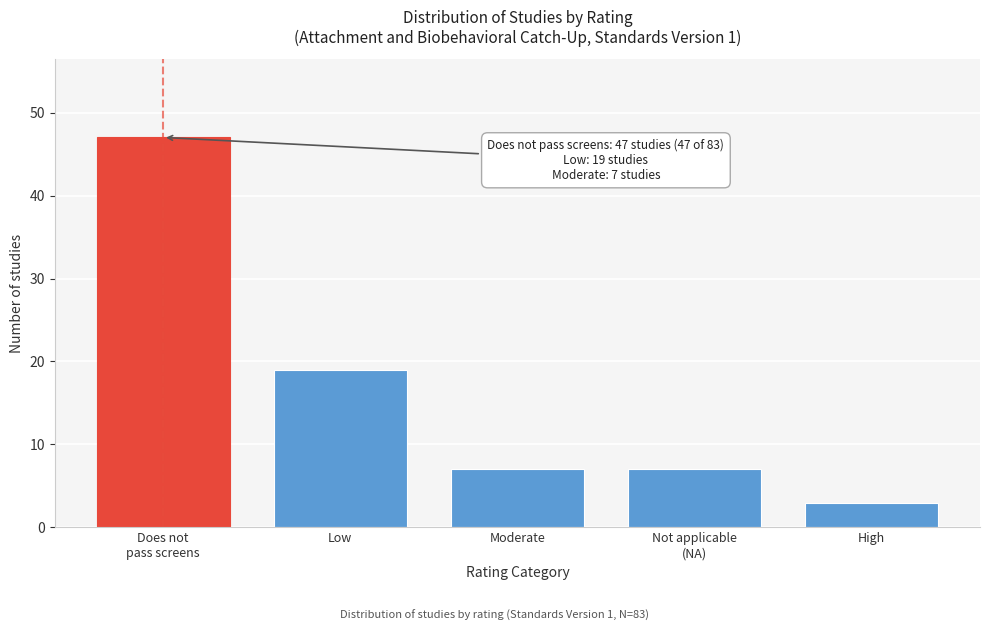

Reading right to left, extract all data points from this chart.

3	7	7	19	47